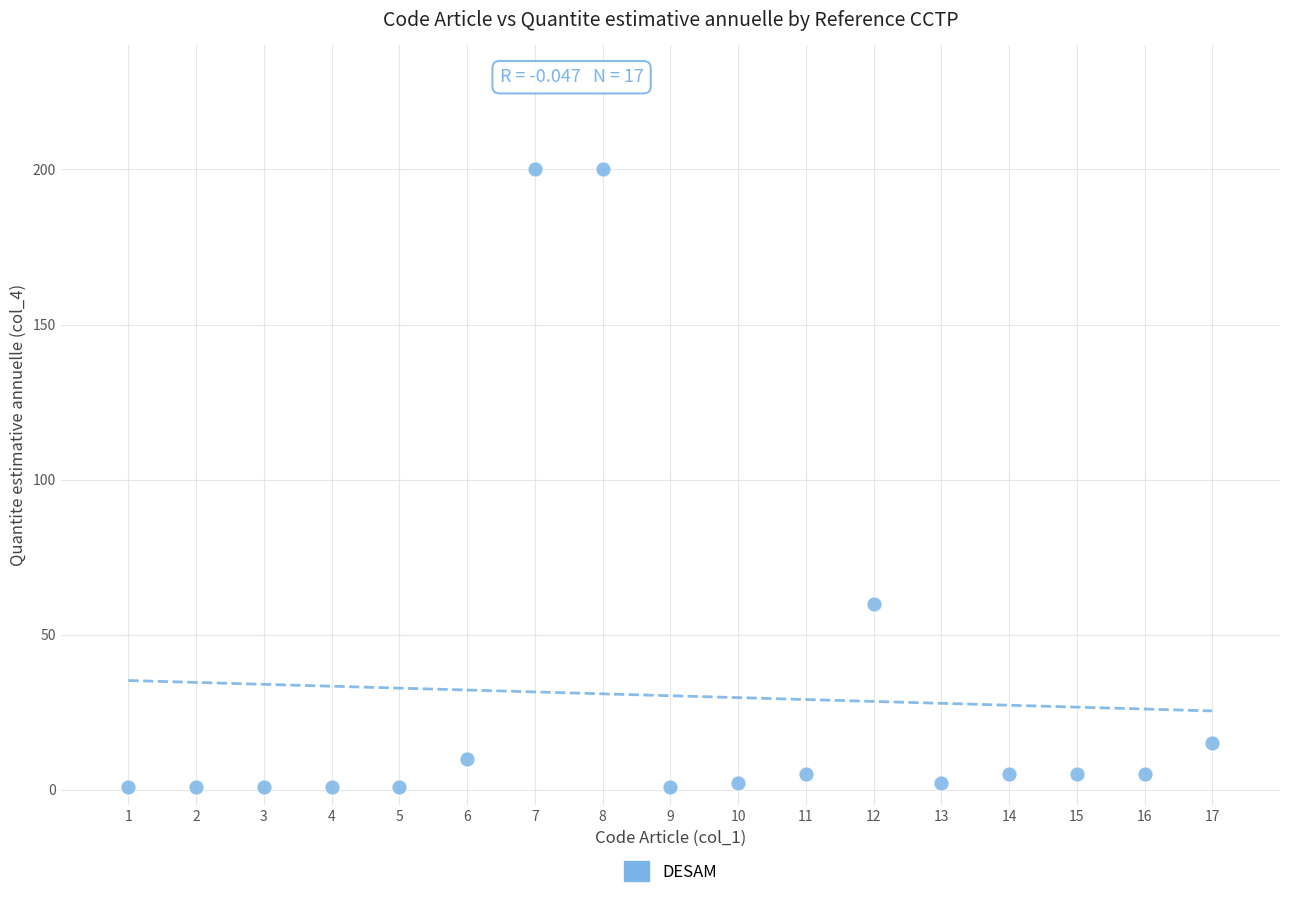

What Y value in the scatter plot is closest to 100?

60